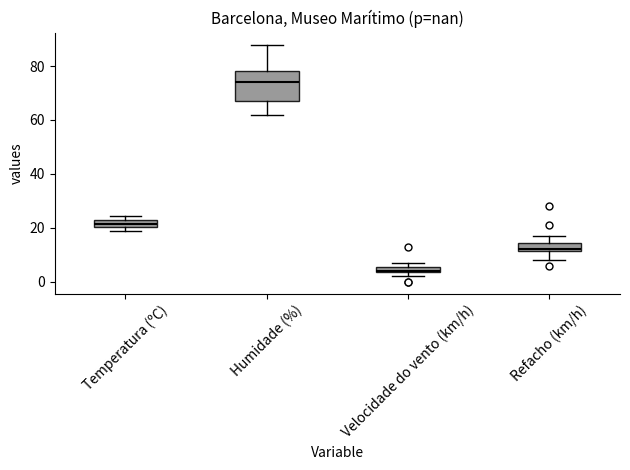

Comparing the boxes themselves (not the whiskers), which one is the tallest?

Humidade (%)